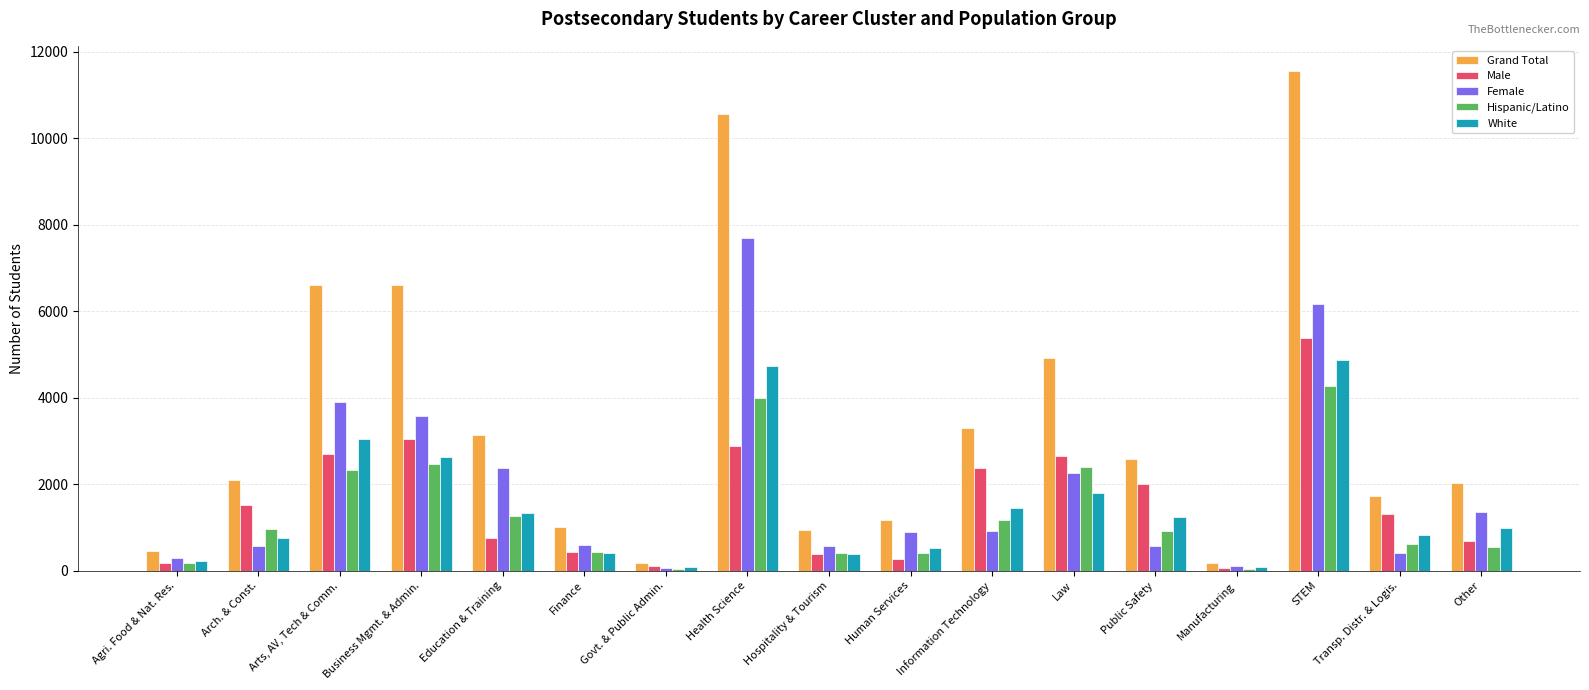

True or false: Grand Total has a value of 3561 at Other.

False